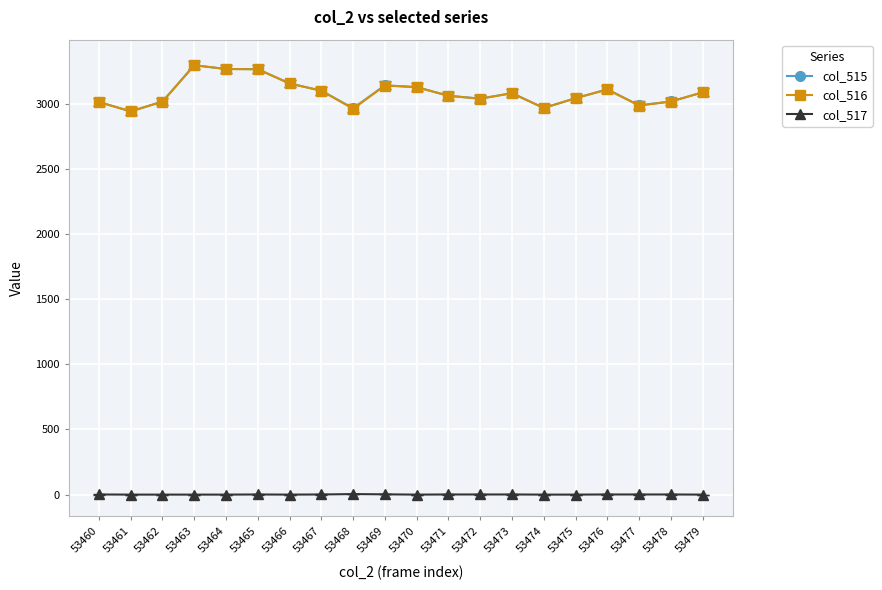

At how many categories does at least one series exceed 2845?

20